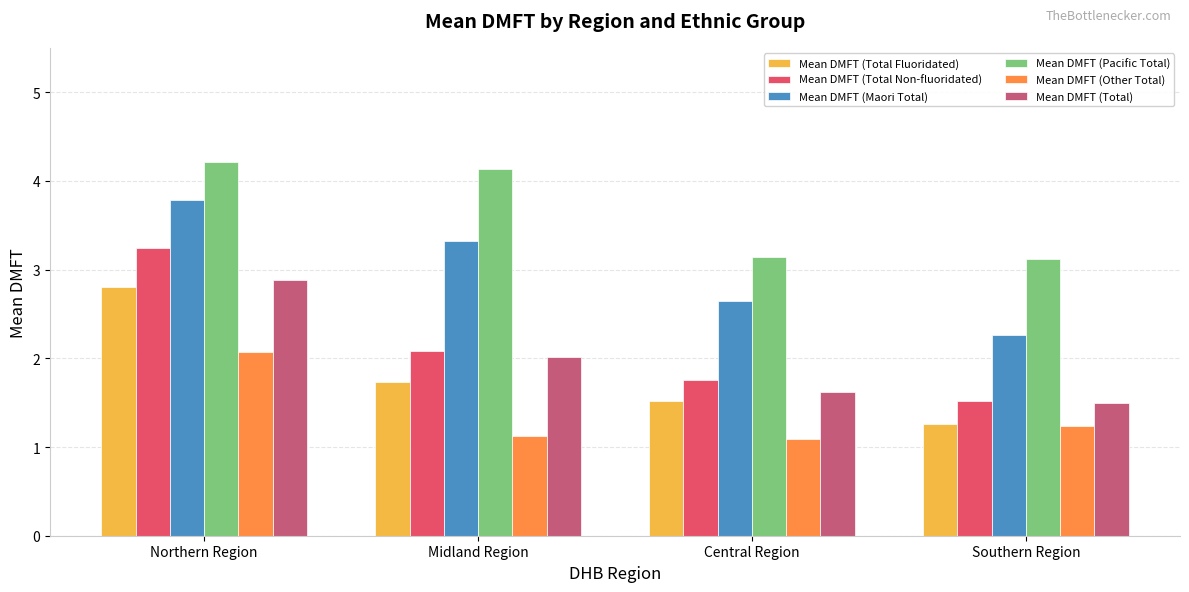

What are all the series names shown in the legend?

Mean DMFT (Total Fluoridated), Mean DMFT (Total Non-fluoridated), Mean DMFT (Maori Total), Mean DMFT (Pacific Total), Mean DMFT (Other Total), Mean DMFT (Total)